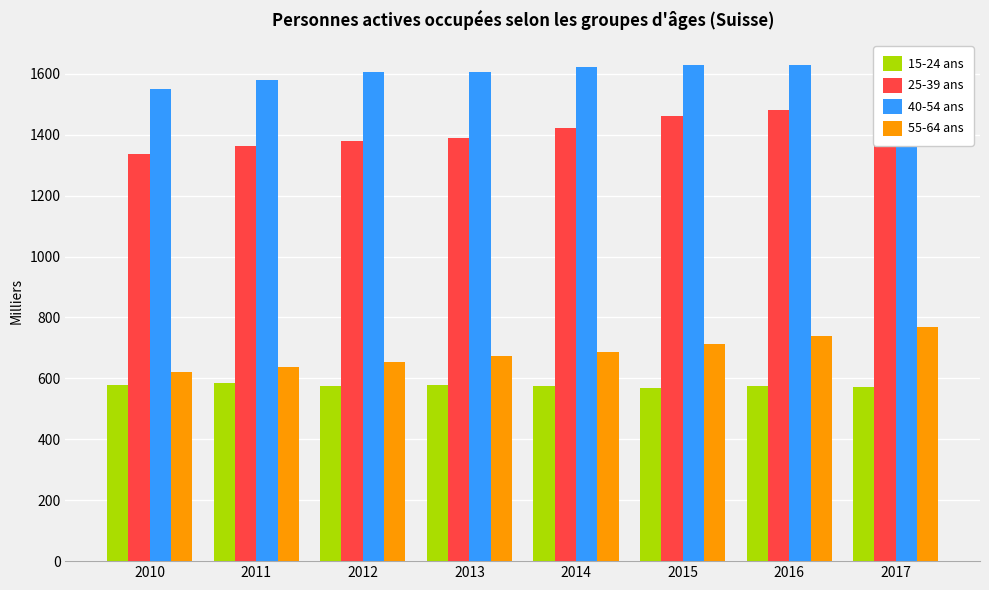

Is it true that 25-39 ans equals 2219.2 at 2017?

False